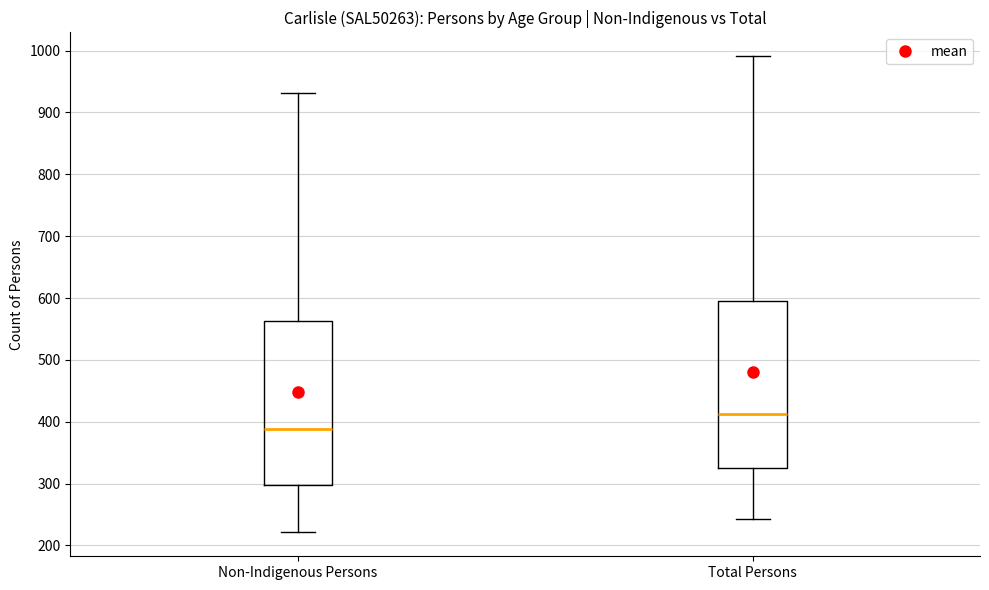

Reading left to right, read every box against the y-axis: the position of its median line, the range the box covers, and the ends of its whiskers. The values are not printed on the chart, so give them approximately, as read against the axis.

Non-Indigenous Persons: median 390, box 300 to 560, whiskers 220 to 930
Total Persons: median 410, box 330 to 590, whiskers 240 to 990